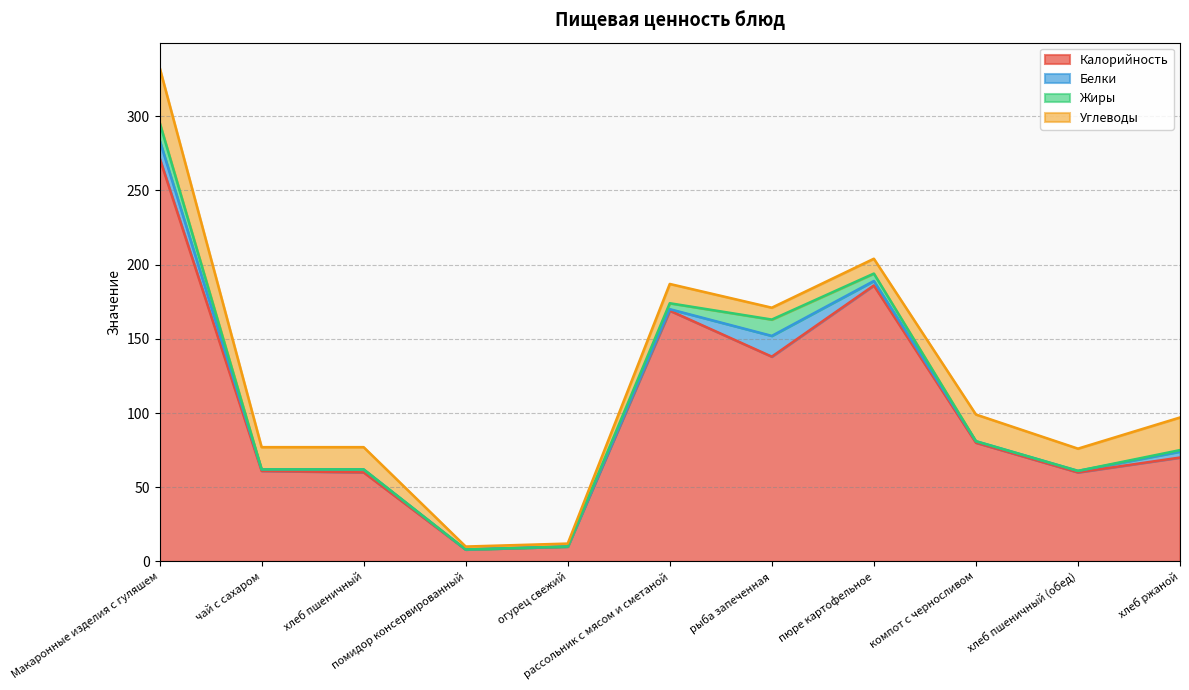

Between рыба запеченная and компот с черносливом, which series saw the biggest shift?

Калорийность